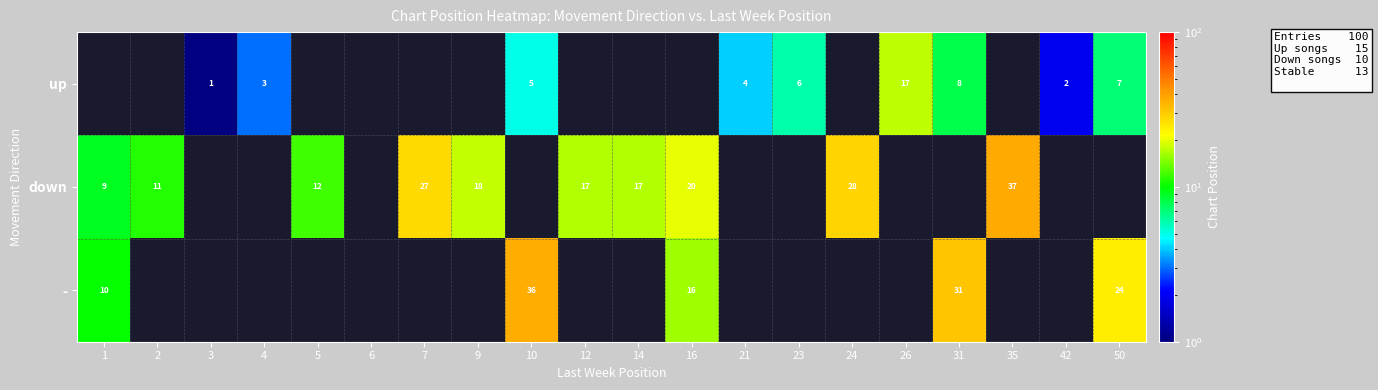

Is it true that up equals 2 at 3?

False